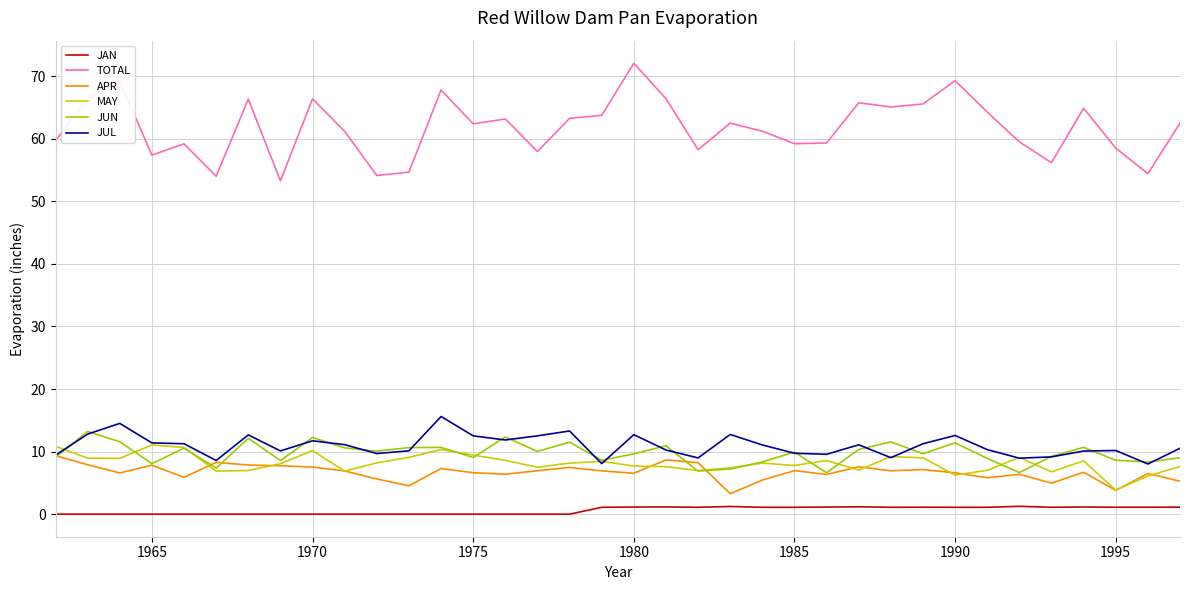

What is the minimum value for JUN?

6.6